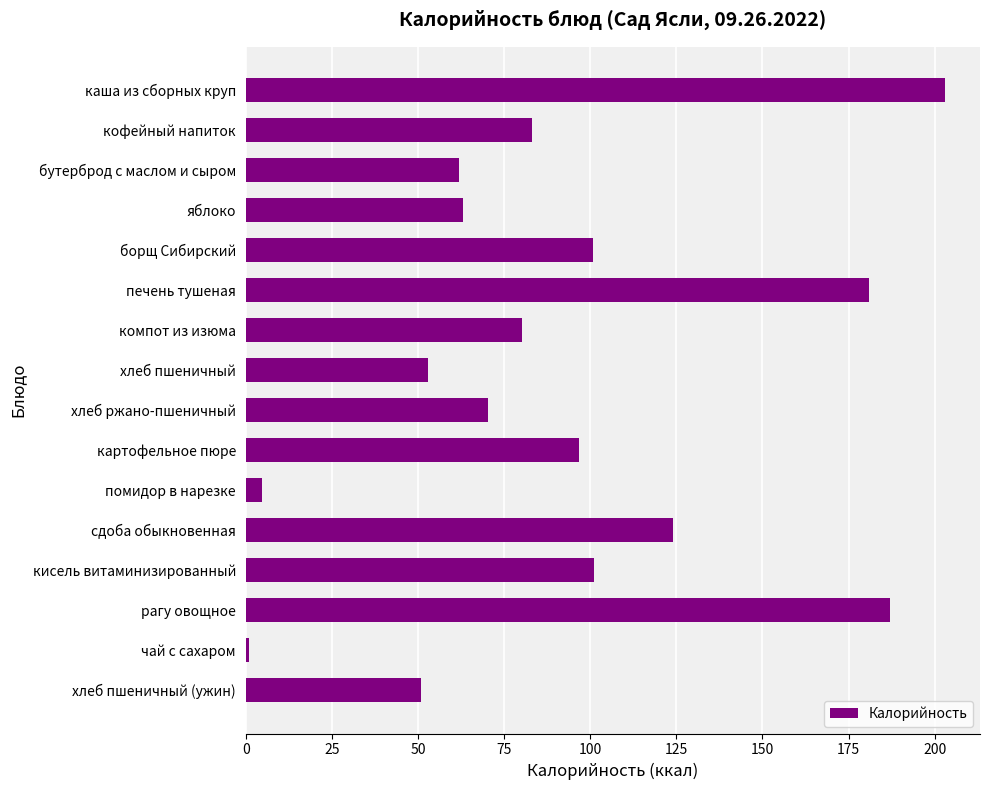

Is it true that the value at борщ Сибирский is 147.8?

False